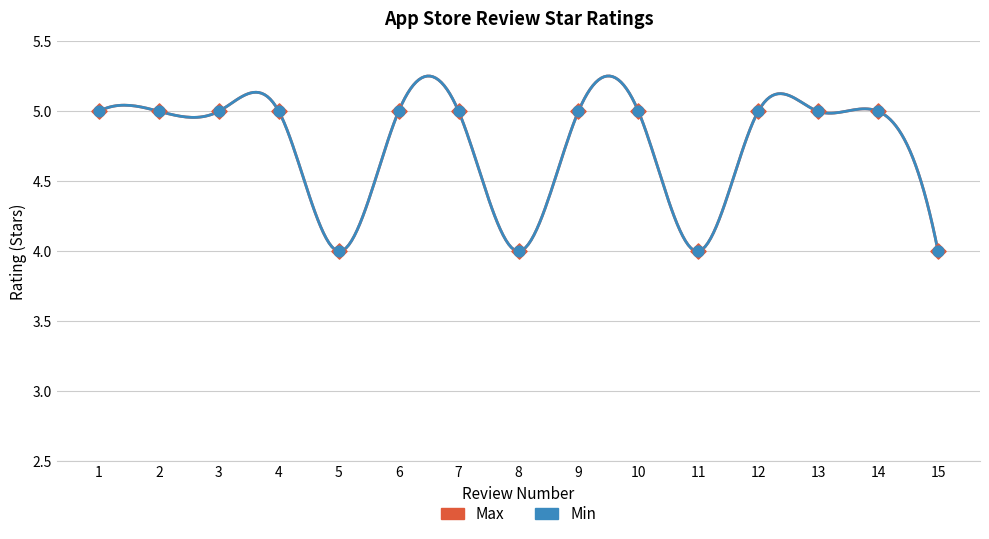

What are all the series names shown in the legend?

Max, Min